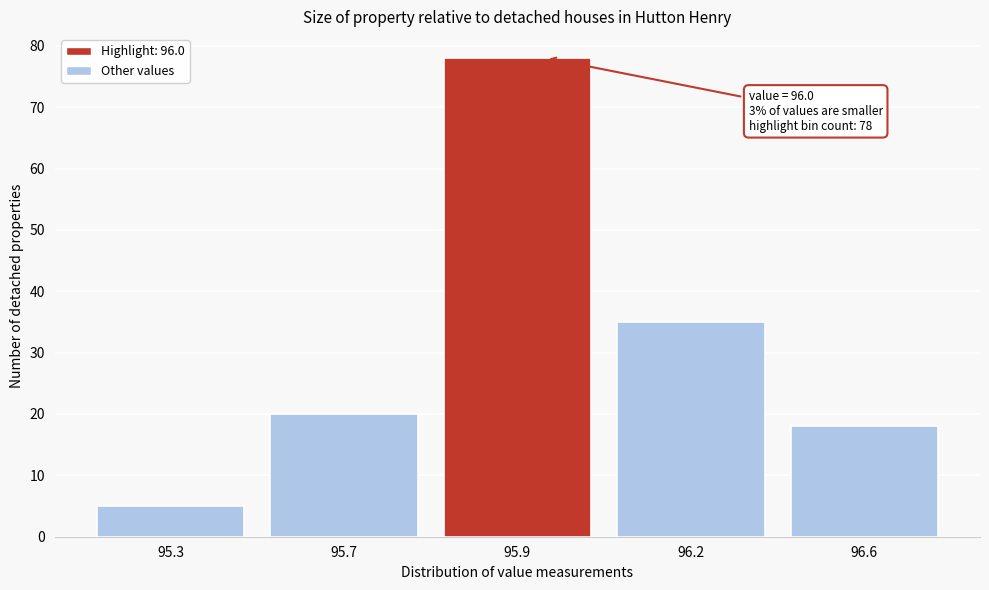

Reading left to right, list all the values displayed in this chart.

5	20	78	35	18